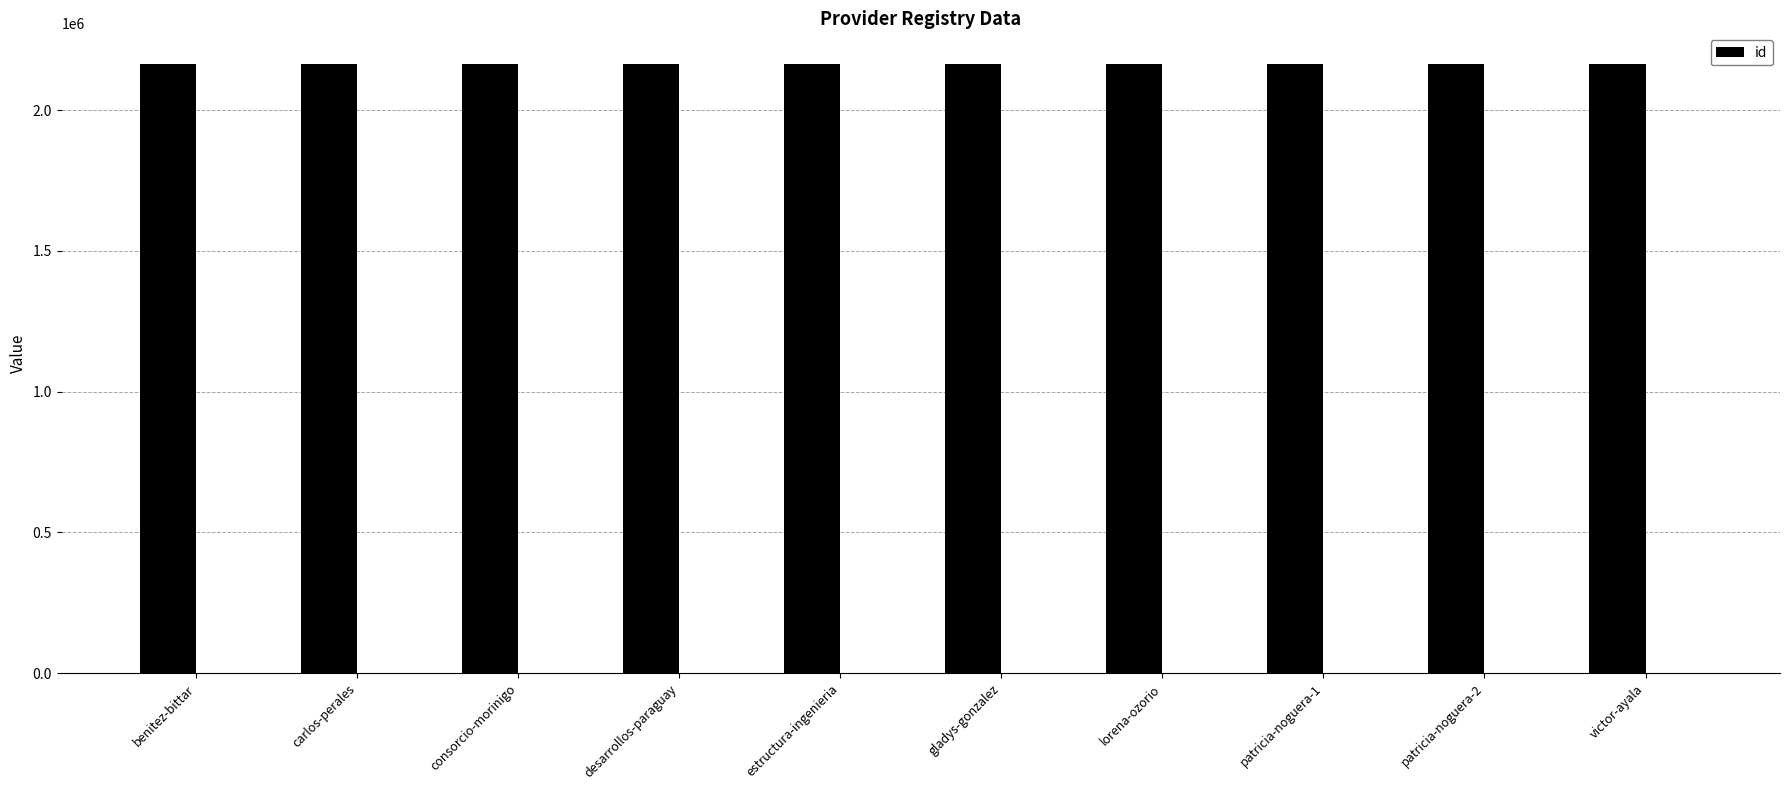

Between lorena-ozorio and patricia-noguera-2, which is larger?

lorena-ozorio